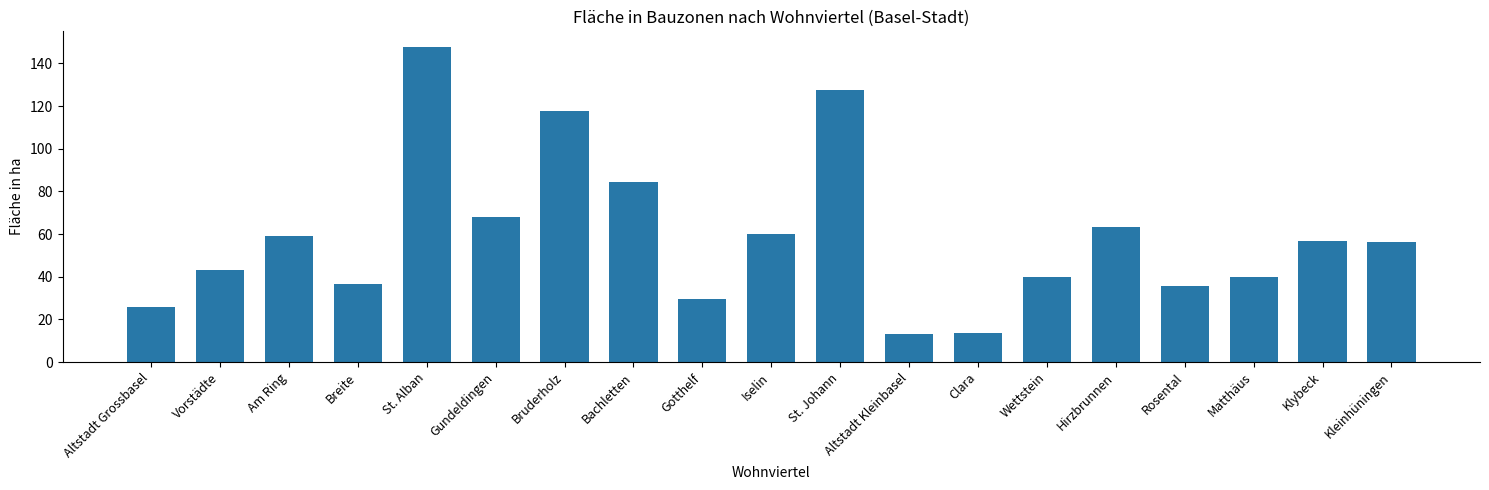

How many data points are above 56?

10